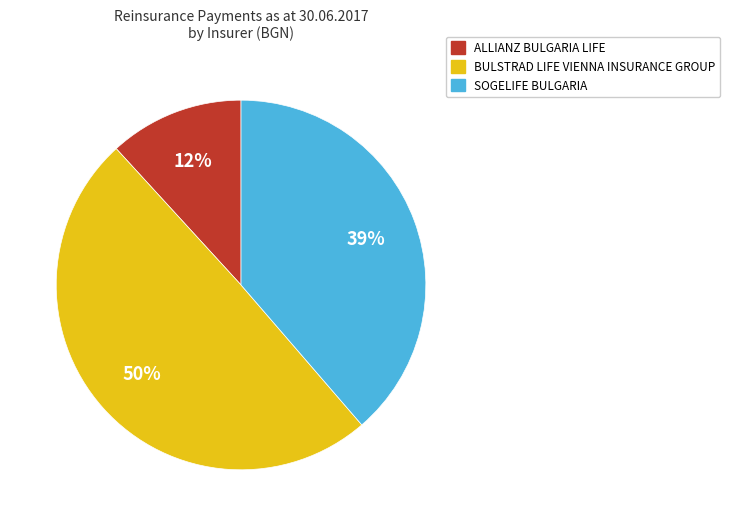

The BULSTRAD LIFE VIENNA INSURANCE GROUP slice represents 59% of the pie. True or false?

False